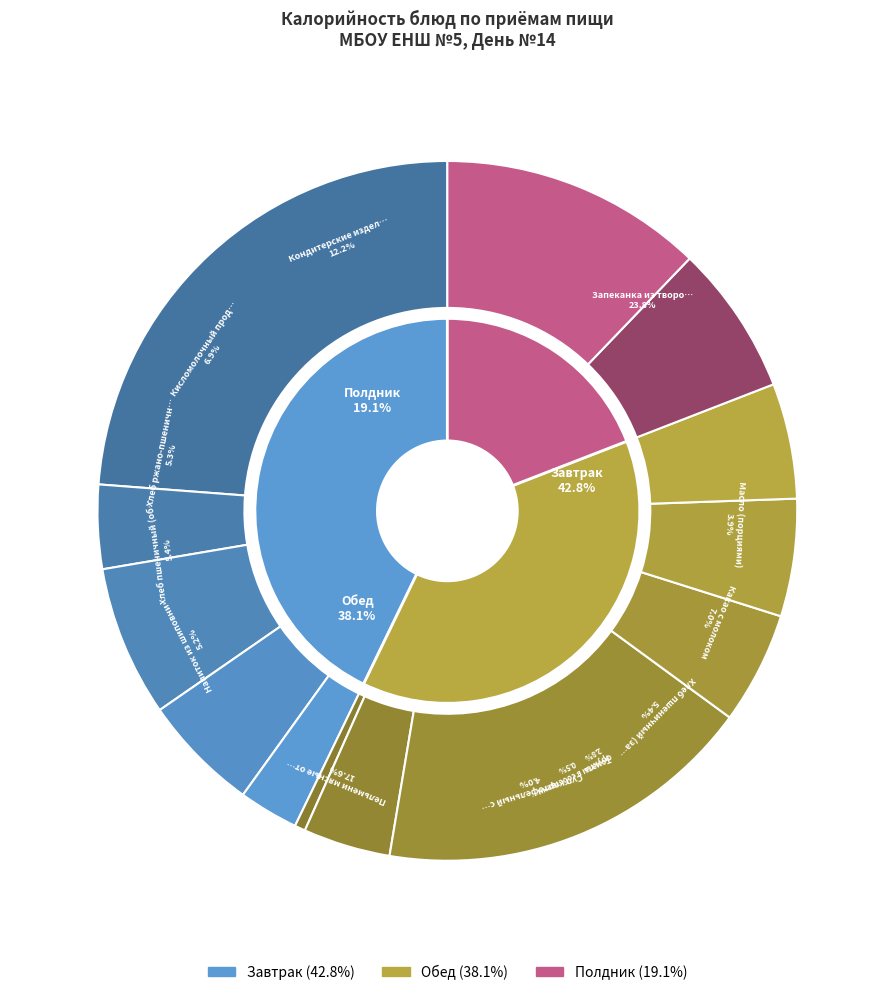

Is Хлеб пшеничный (завтрак) the majority of the pie?

No